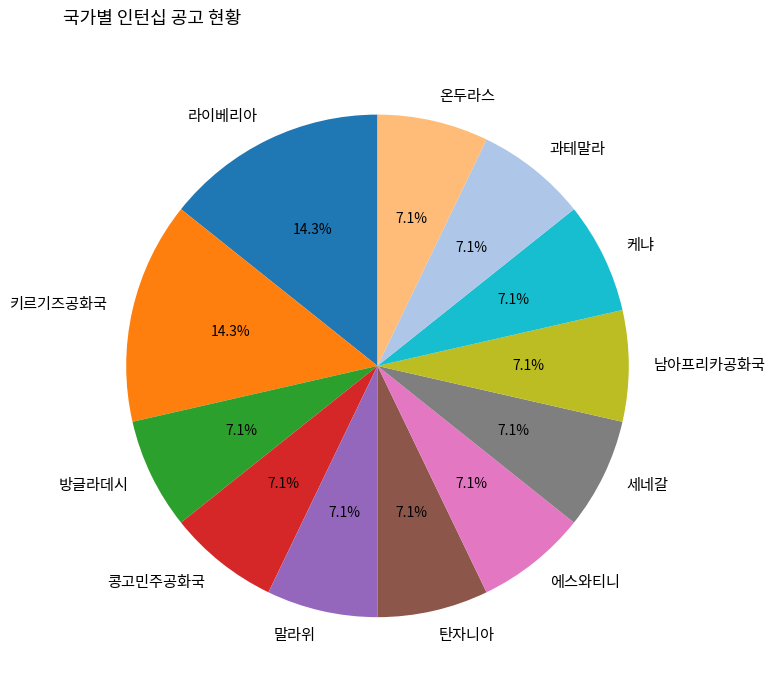

To the nearest percent, what is the combined percentage of 세네갈 and 탄자니아?

14%